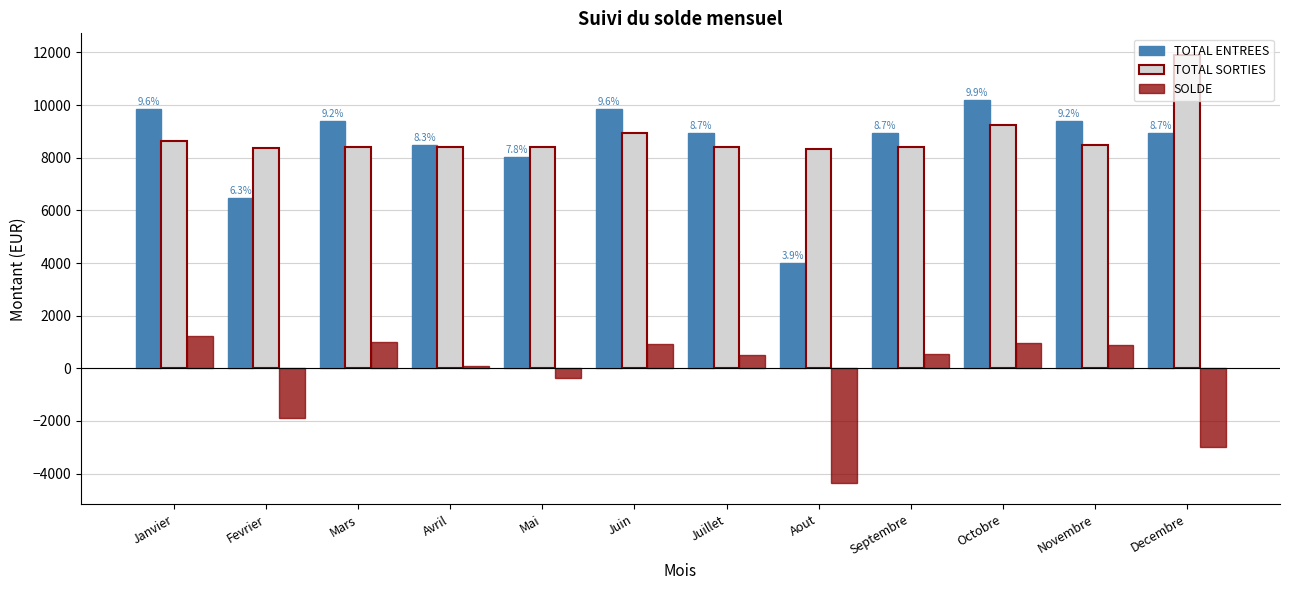

What is the difference between the second highest and second lowest values in the SOLDE series?

3954.8